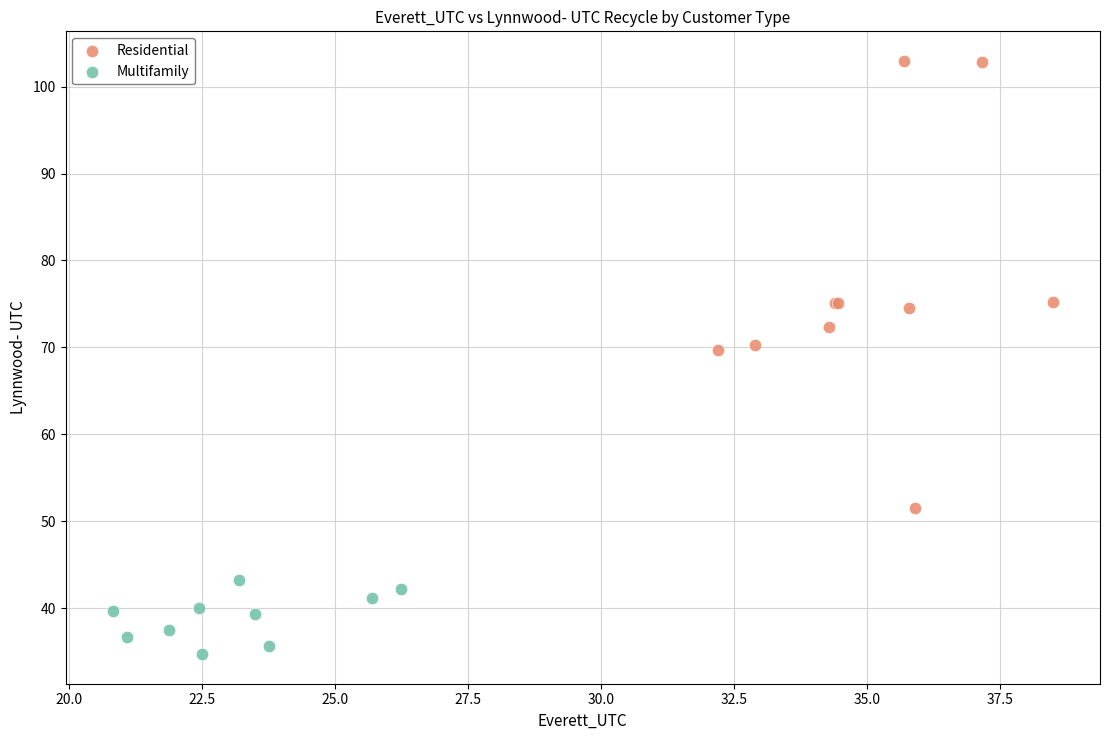

Which series contains the highest Y value?

Residential